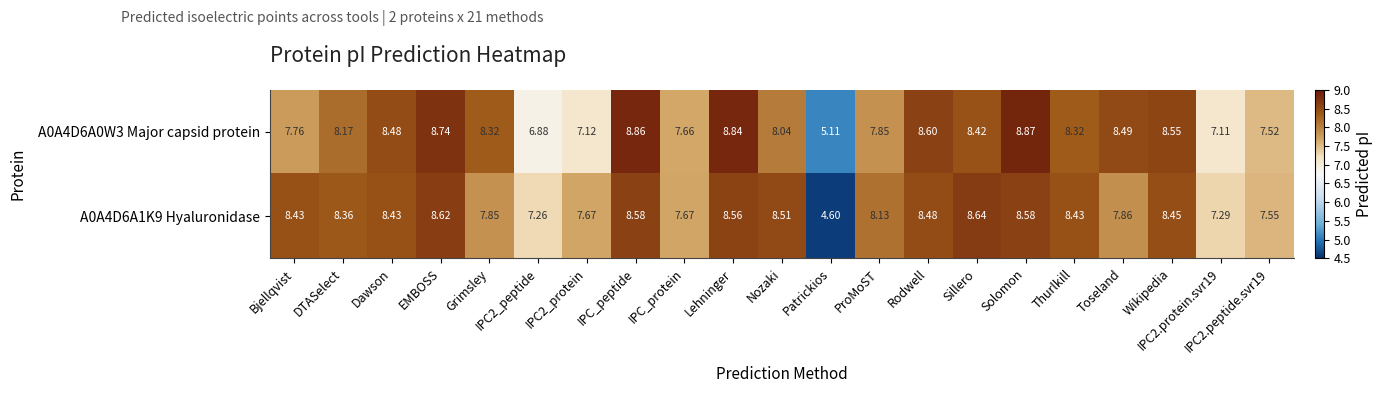

What is the greatest value displayed?

8.9